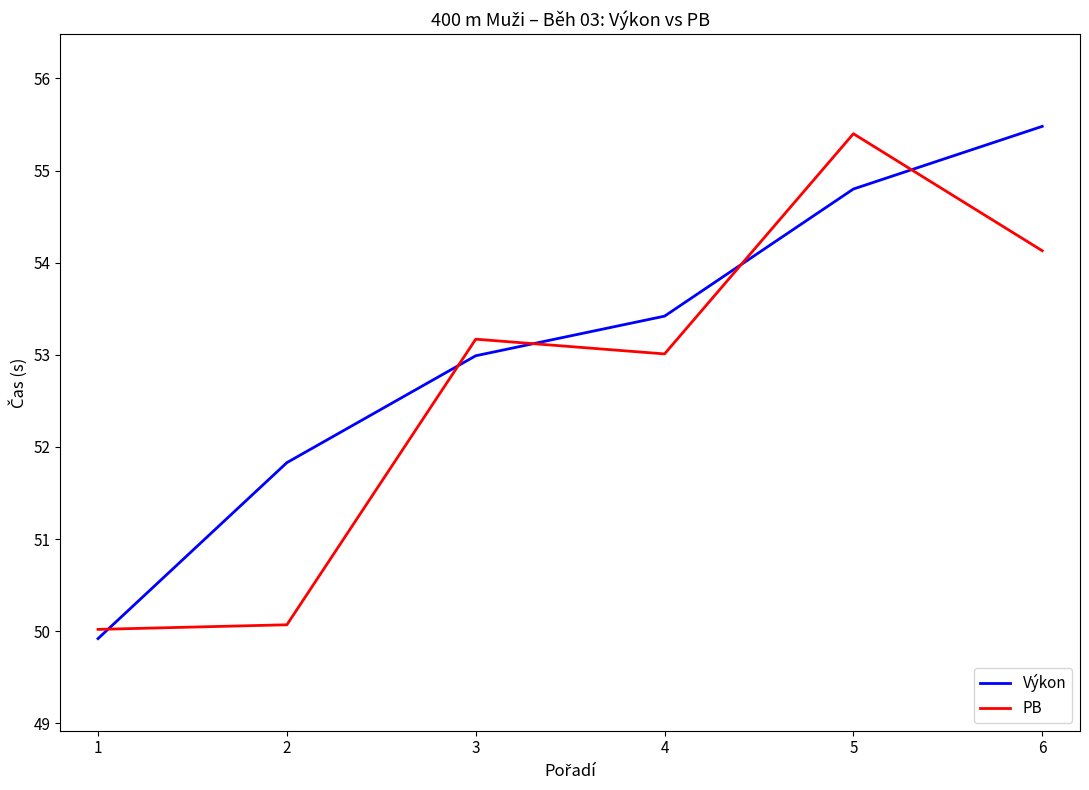

How many Výkon values are between 51 and 54?

3